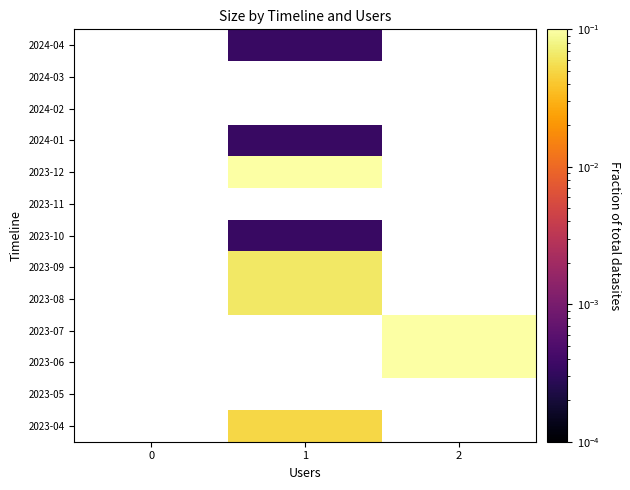

How many positive values does the 2024-04 series have?

1